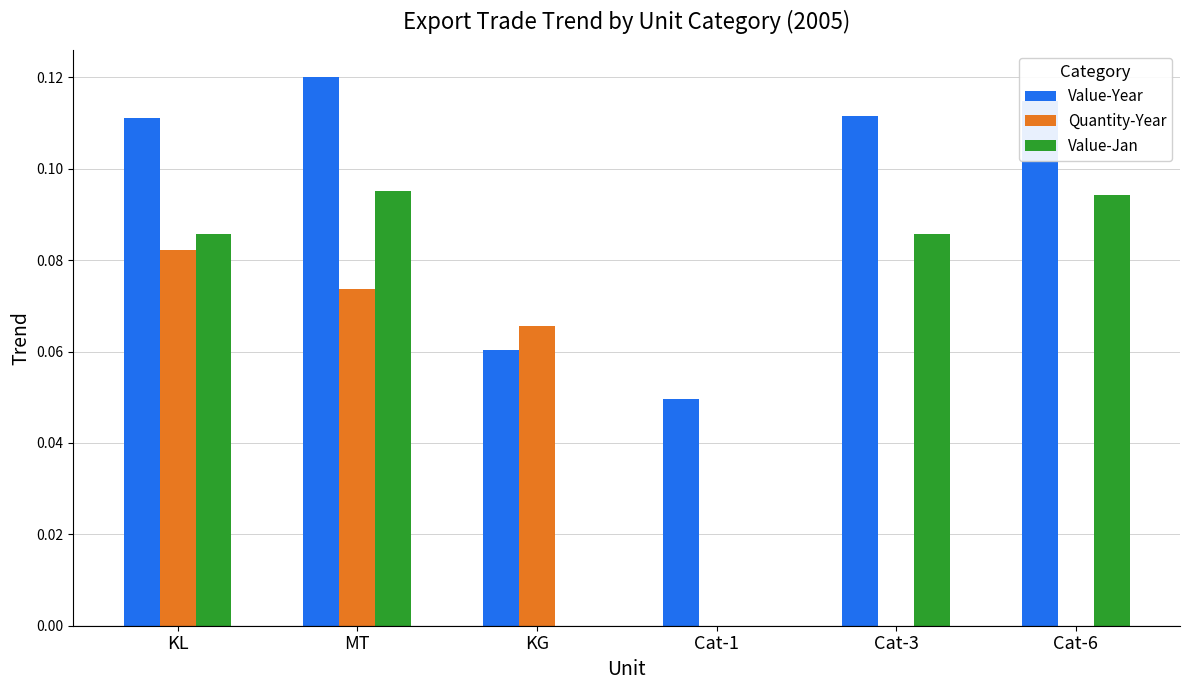

Is the value of Quantity-Year at Cat-6 greater than the value of Value-Year at Cat-6?

No